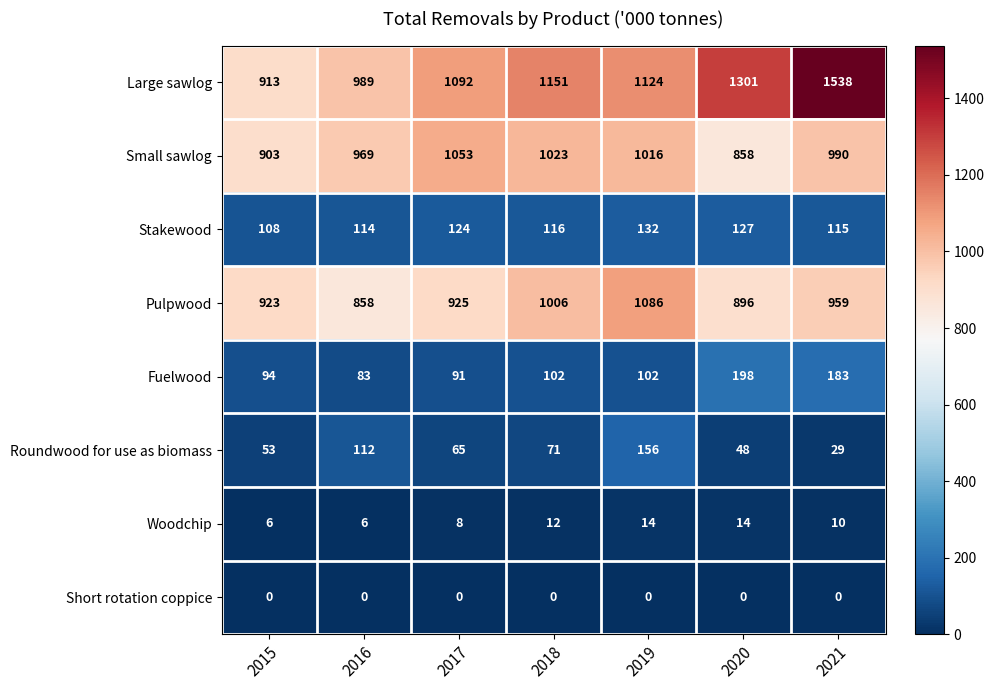

True or false: Woodchip has a value of 5 at 2021.

False